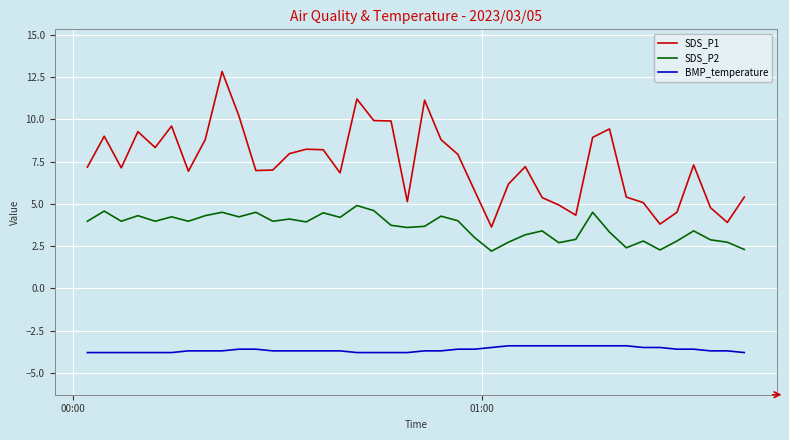

Which series has the largest total across all categories?

SDS_P1